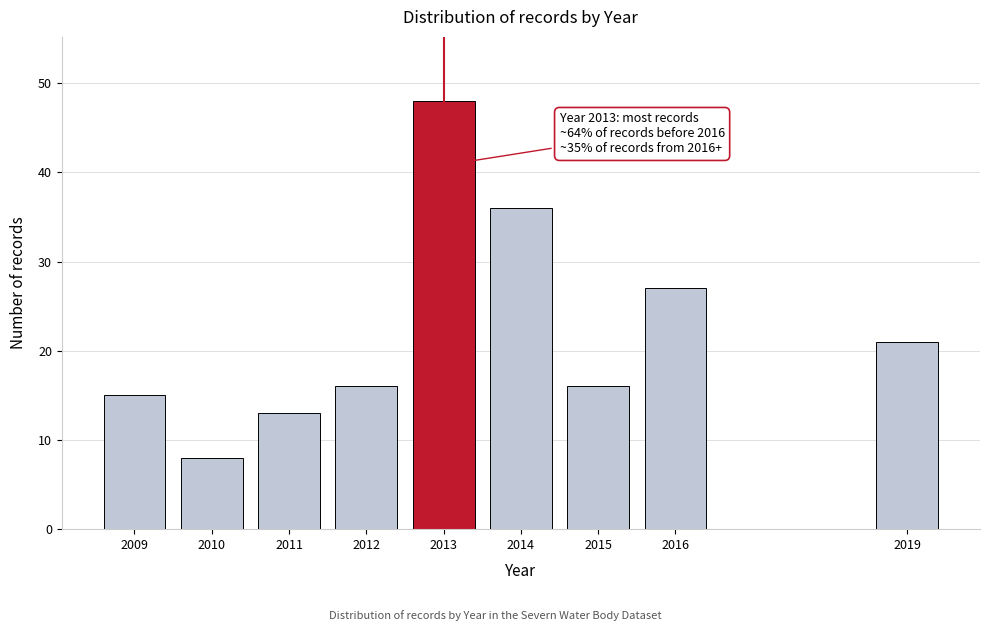

Reading right to left, list all the values displayed in this chart.

2019=21	2016=27	2015=16	2014=36	2013=48	2012=16	2011=13	2010=8	2009=15